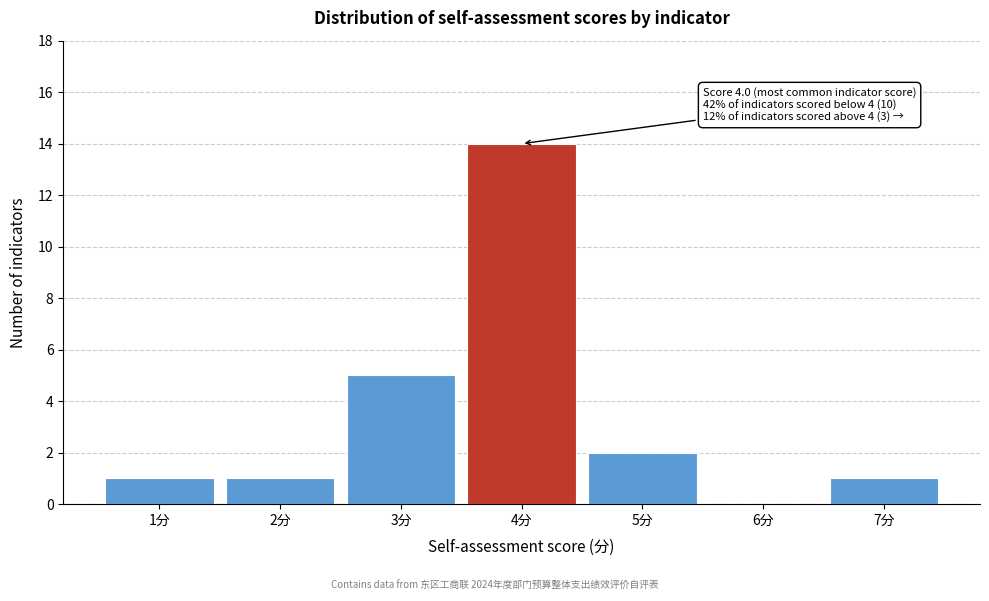

Which range on the x-axis has the tallest bar?

3.5 to 4.5